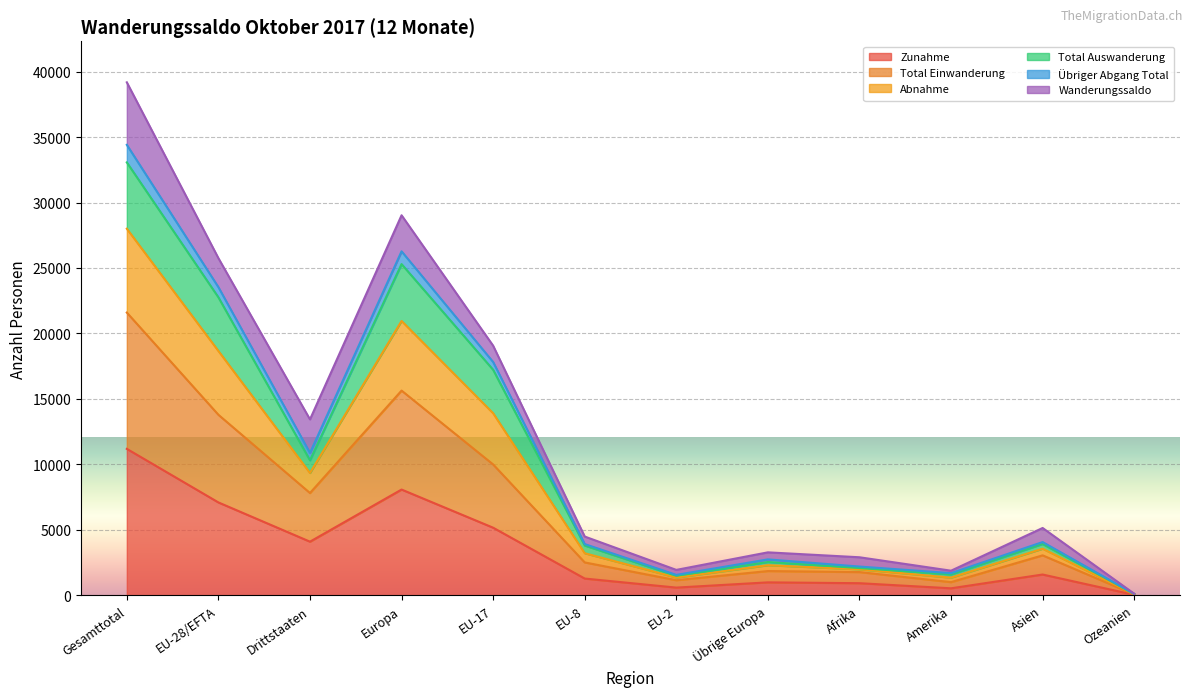

What is the maximum value for Zunahme?

11182